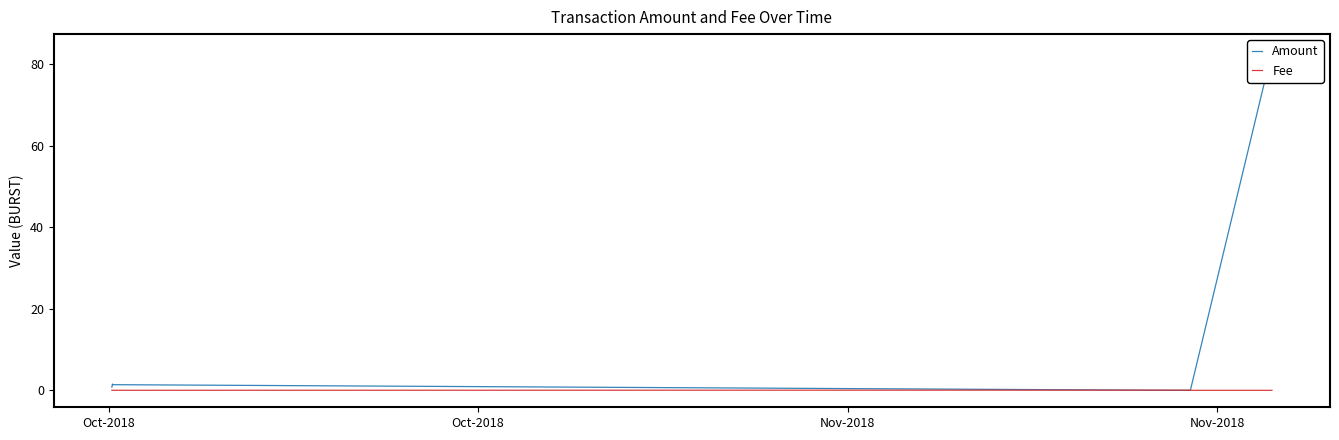

Rank the series by their maximum value, from highest to lowest.

Amount, Fee